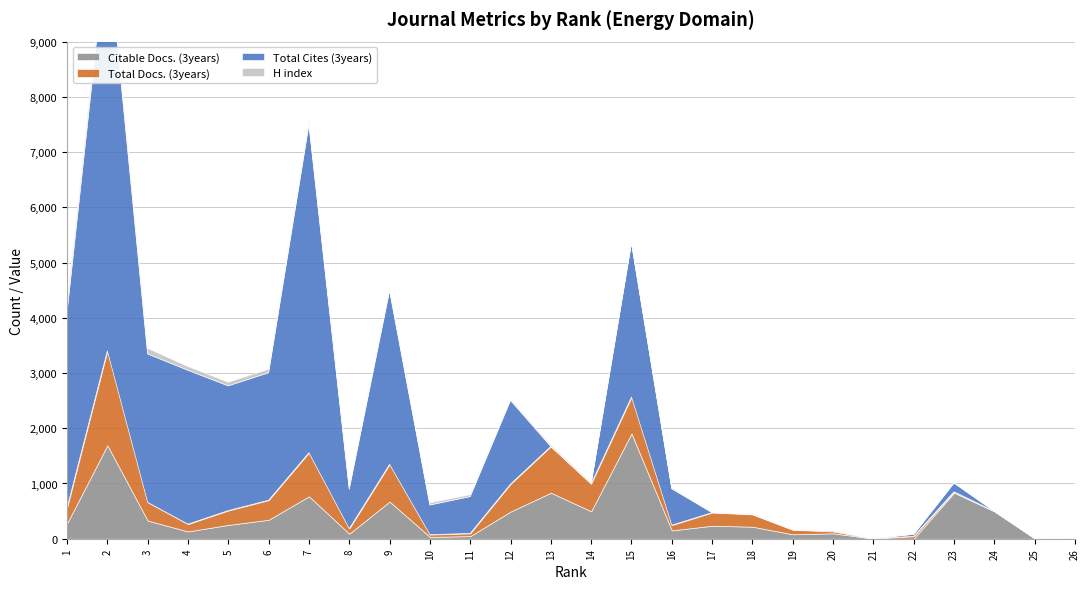

Which series has the largest total across all categories?

Total Cites (3years)